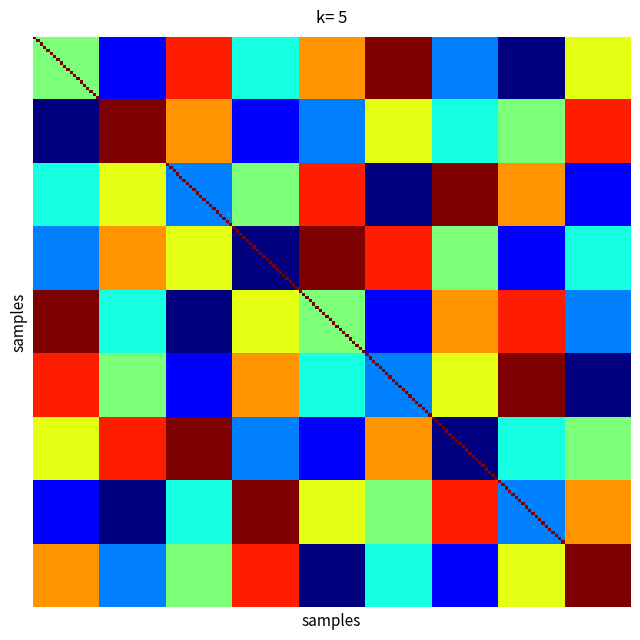

List the series in order of their peak value, lowest first.

row1, row2, row3, row4, row5, row6, row7, row8, row9